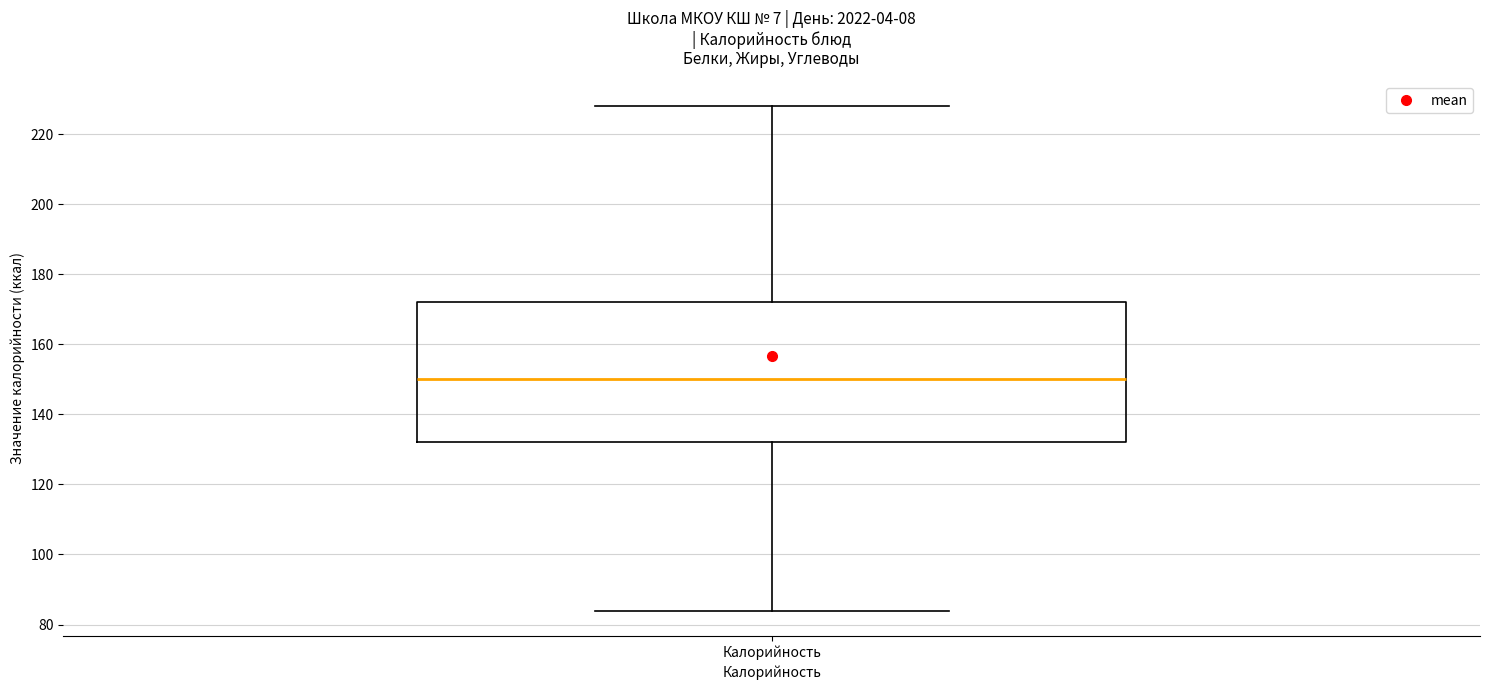

Read this box plot against the y-axis: the position of the median line, the range covered by the box, and the ends of both whiskers. The values are not printed on the chart, so give them approximately, as read against the axis.

median 150, box 132 to 172, whiskers 84 to 228